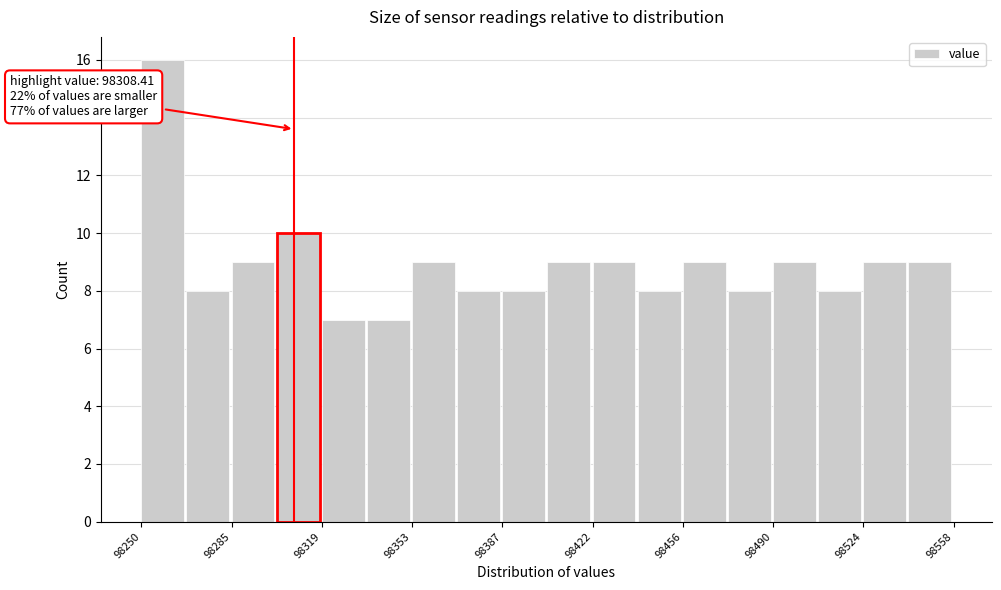

Read against the x-axis, roughly where is the centre of the tallest bar?

98260